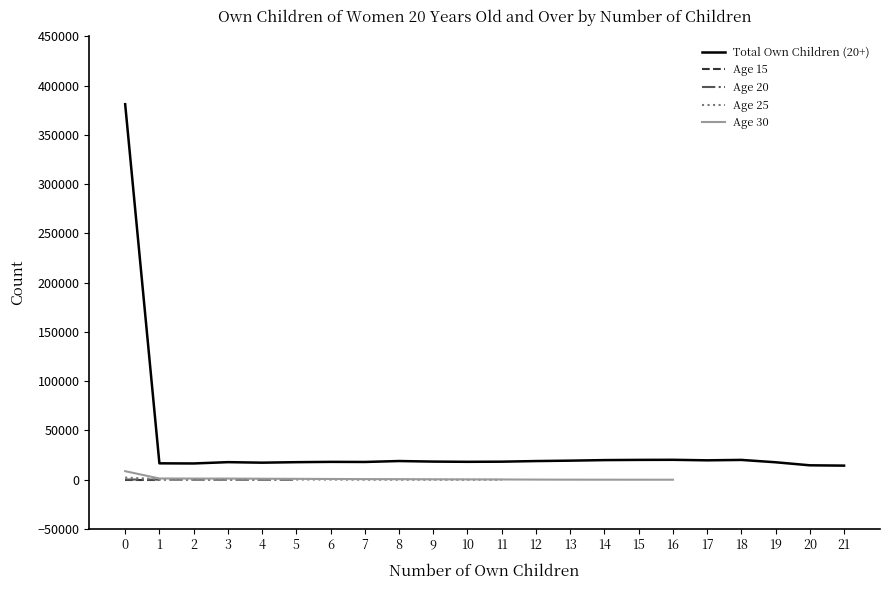

Does the chart display data point markers on the line(s)?

No